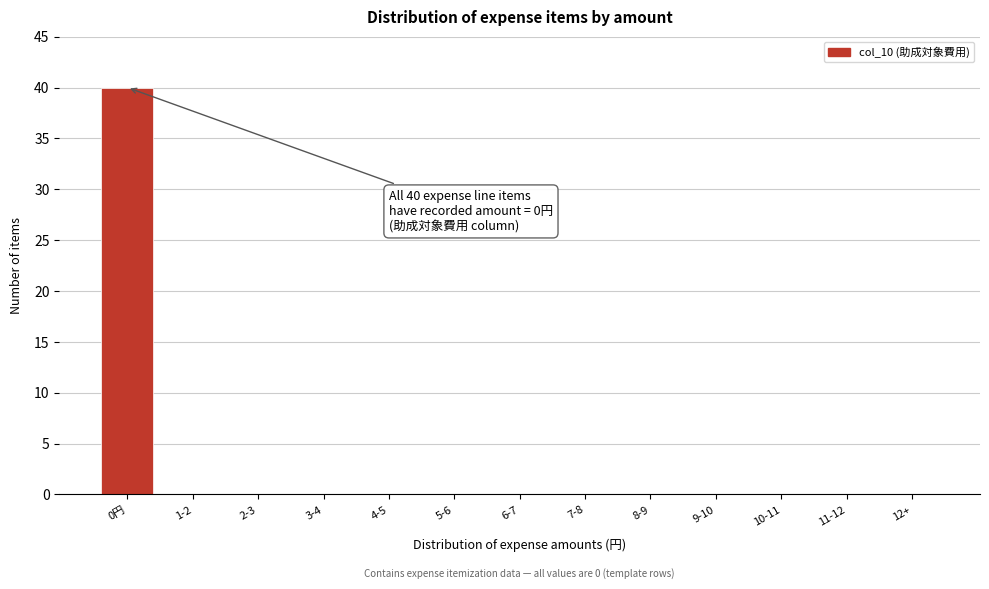

Reading left to right, list all the values displayed in this chart.

0円=40	1-2=0	2-3=0	3-4=0	4-5=0	5-6=0	6-7=0	7-8=0	8-9=0	9-10=0	10-11=0	11-12=0	12+=0